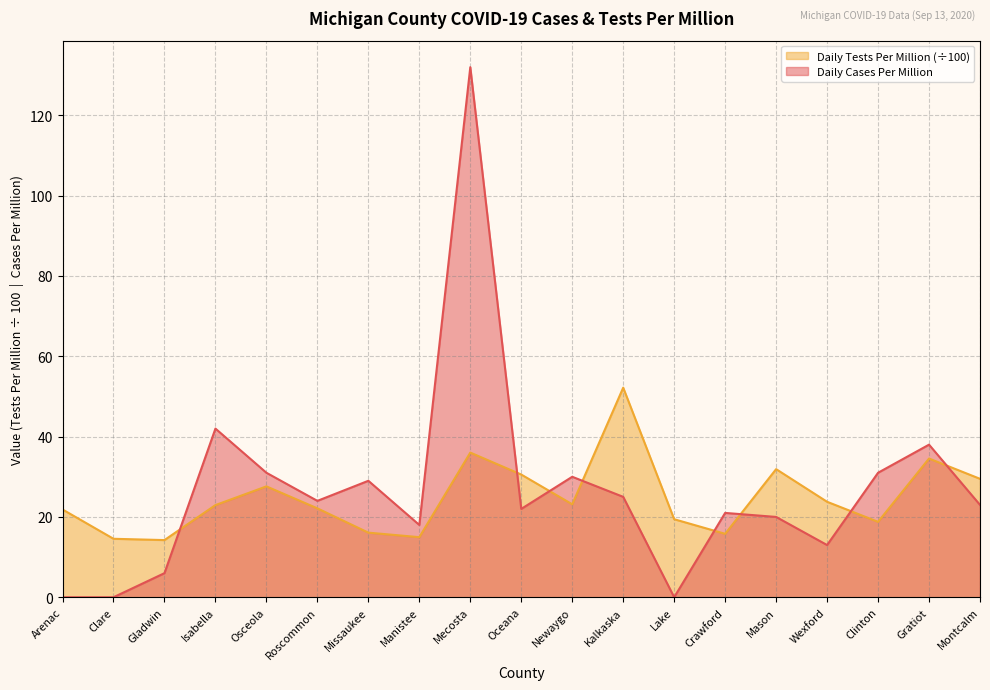

What is the sum of all Daily Cases Per Million values?

505.0